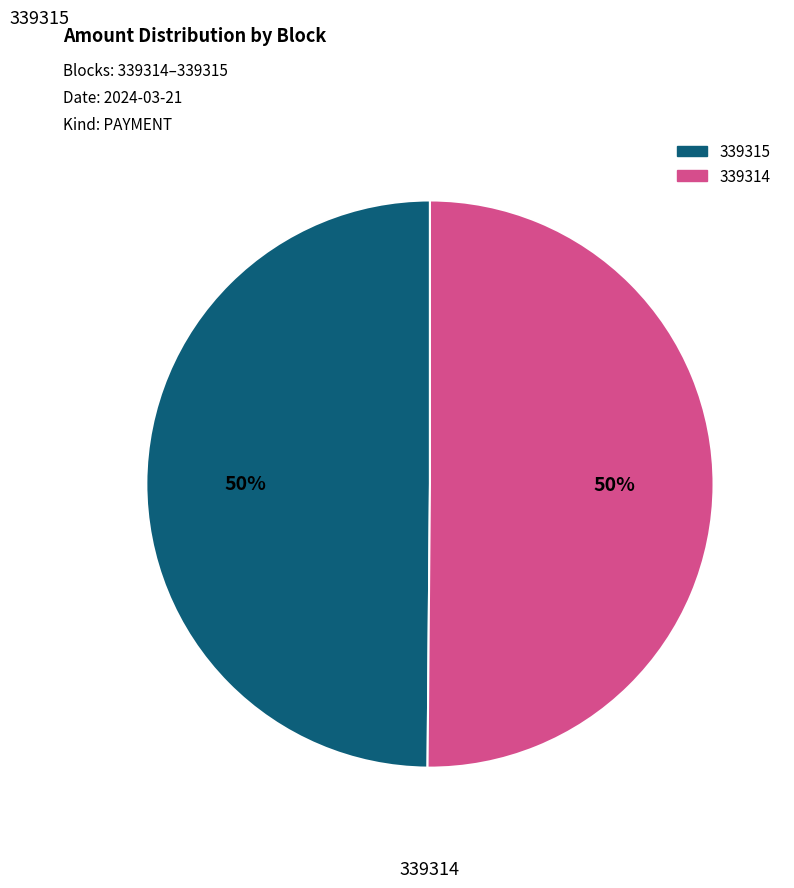

True or false: 339315 accounts for 1% of the total.

False